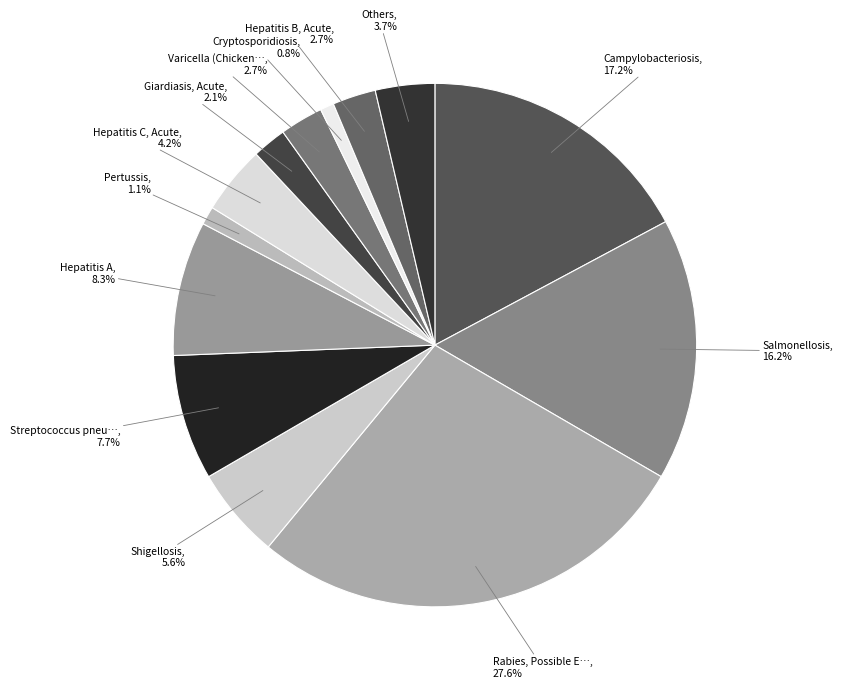

How many segments does this pie chart have?

13